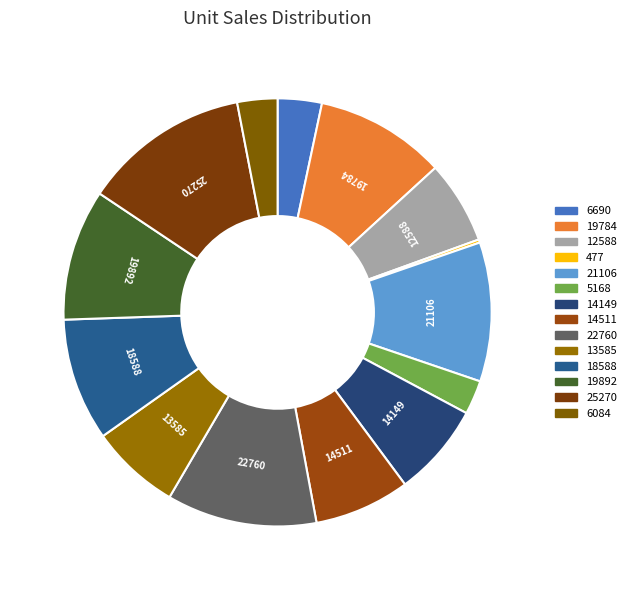

How many slices are in this pie chart?

14